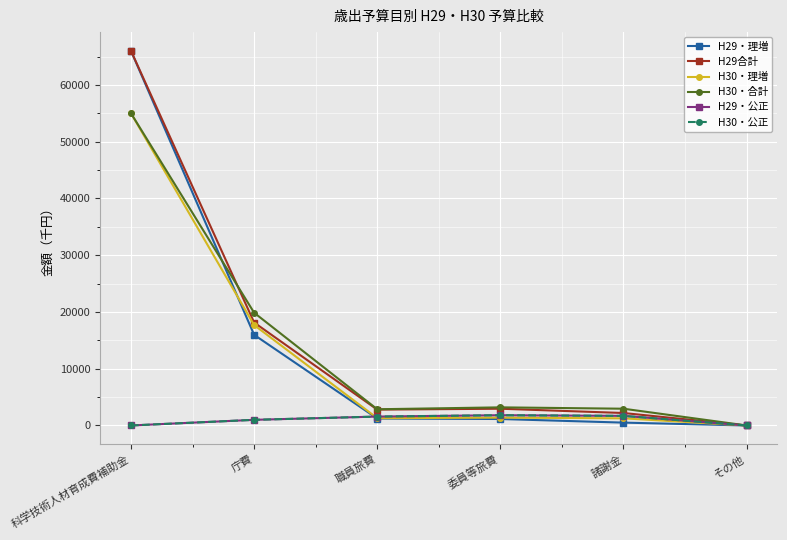

True or false: H30・公正 and H29・公正 intersect in this chart.

False